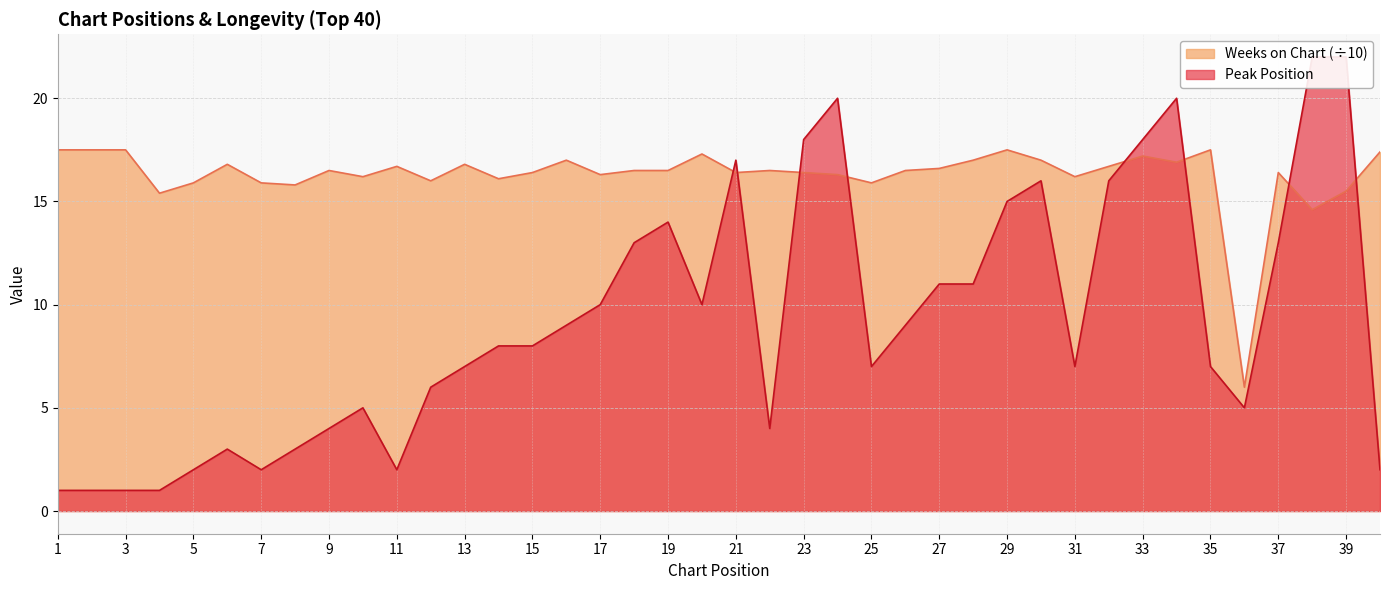

How many interior local peaks does the Weeks on Chart series have?

11